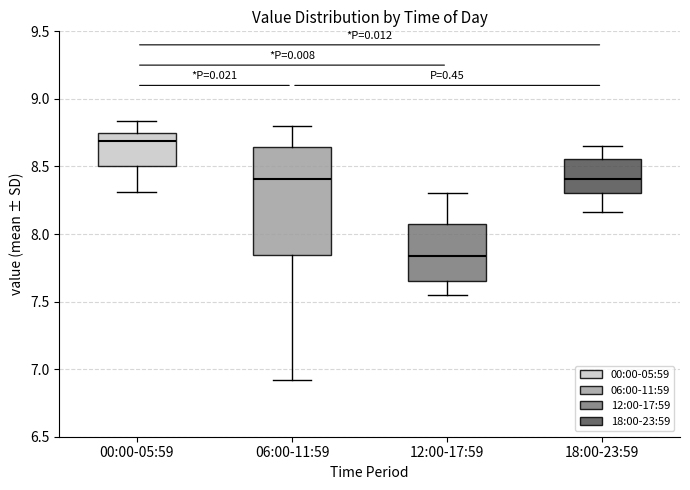

Reading left to right, transcribe this box plot: for each box, give where its median line is, the range the box spans, and where its two whiskers end, as read against the y-axis. The values are not printed on the chart, so give them approximately, as read against the axis.

00:00-05:59: median 8.70, box 8.50 to 8.75, whiskers 8.30 to 8.85
06:00-11:59: median 8.40, box 7.85 to 8.65, whiskers 6.90 to 8.80
12:00-17:59: median 7.85, box 7.65 to 8.10, whiskers 7.55 to 8.30
18:00-23:59: median 8.40, box 8.30 to 8.55, whiskers 8.15 to 8.65